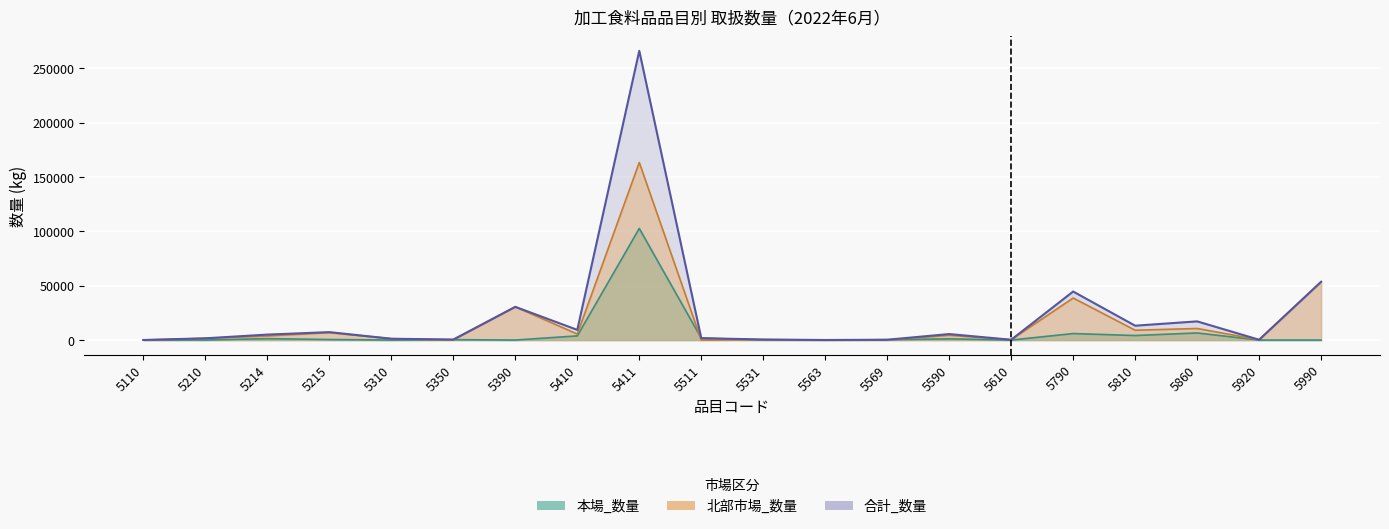

Rank the series at 5569 from highest to lowest value.

合計_数量, 本場_数量, 北部市場_数量